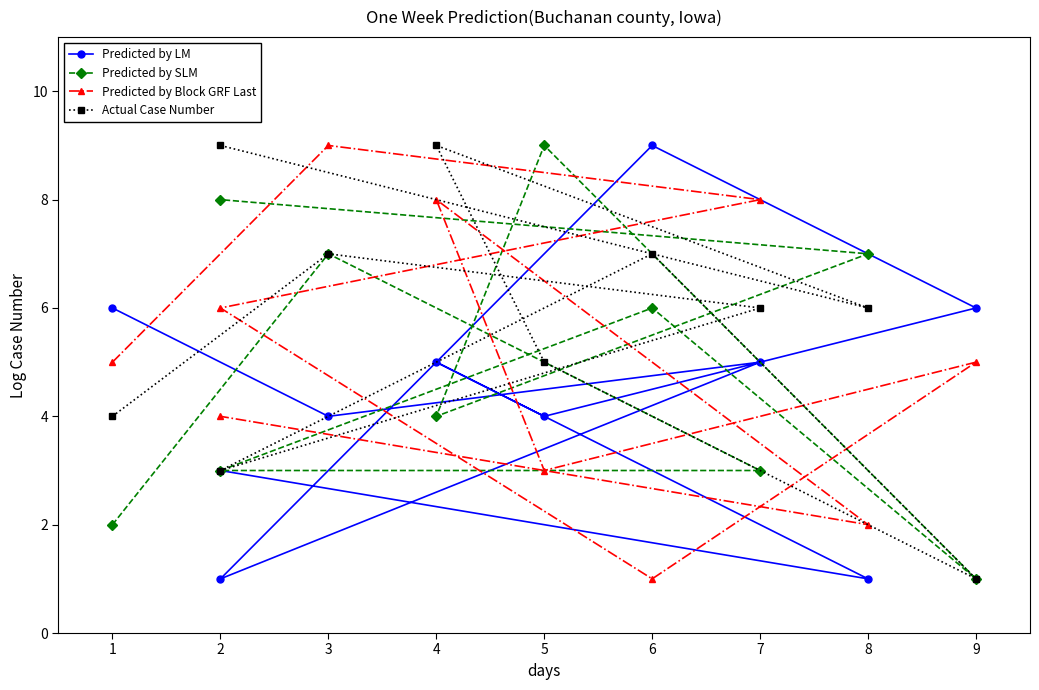

What is the difference between the highest and lowest values at 7?

5